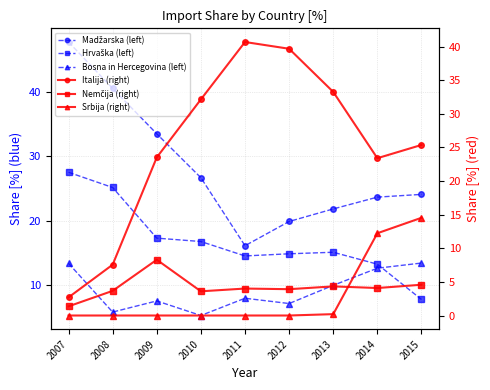

Is it true that Italija (right) equals 39.7 at 2012?

True